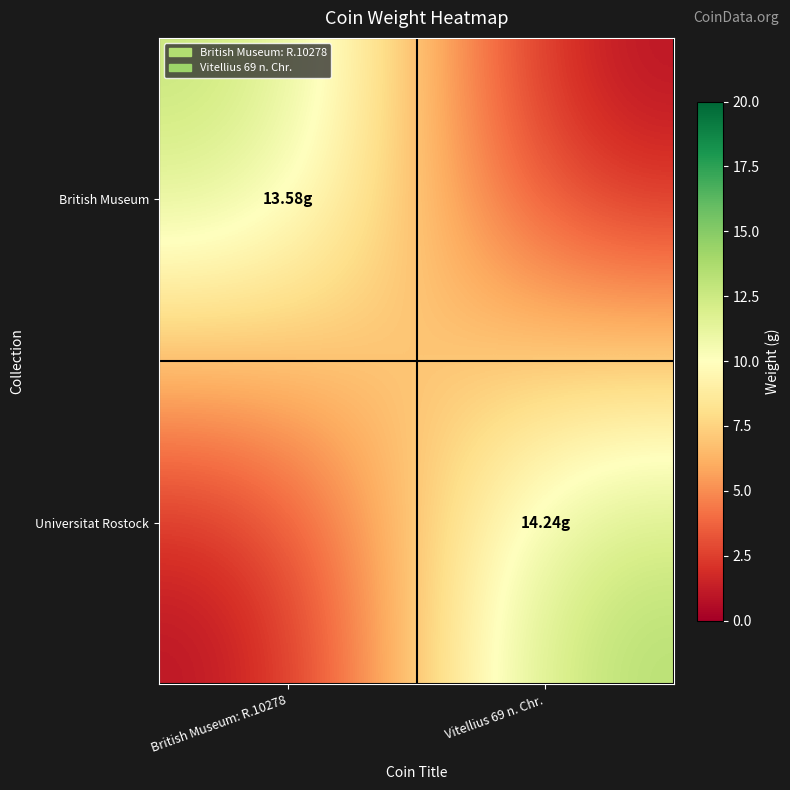

List the series in order of their peak value, highest first.

Universitat Rostock, British Museum